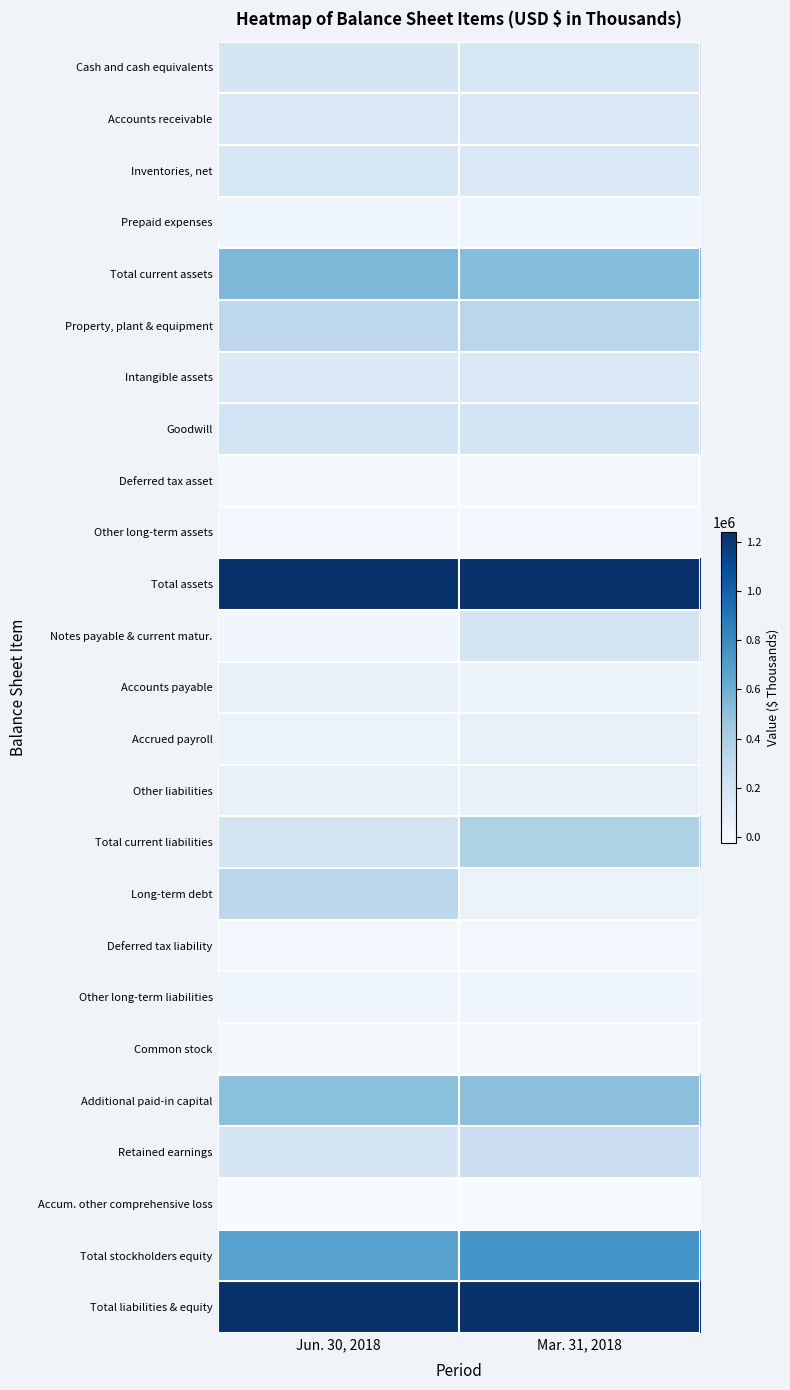

What is the maximum value shown in the chart?

1241168